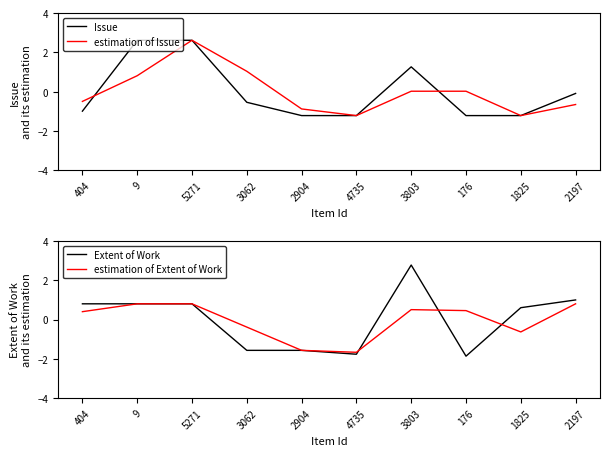

What is the difference between the Extent of Work values at 176 and 5271?

2.7